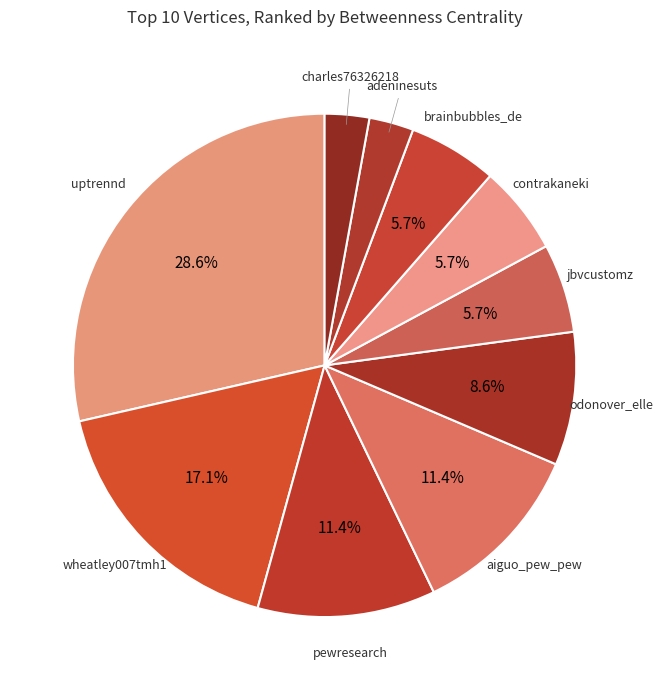

Is there a majority slice in this chart?

No